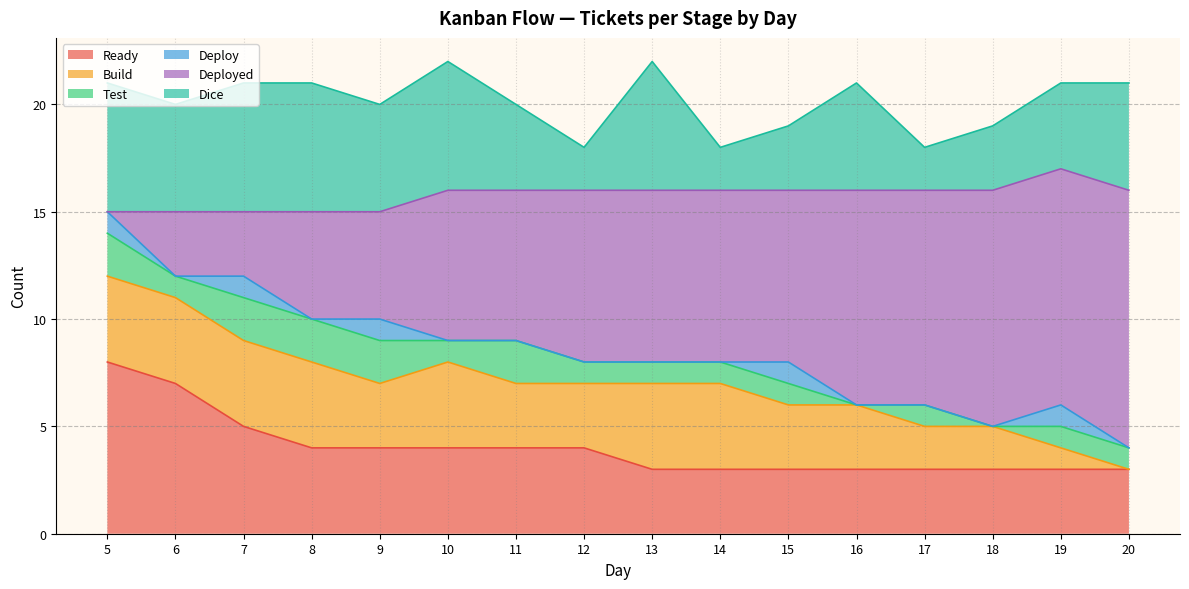

Where is Ready nearest to the value 5?

7